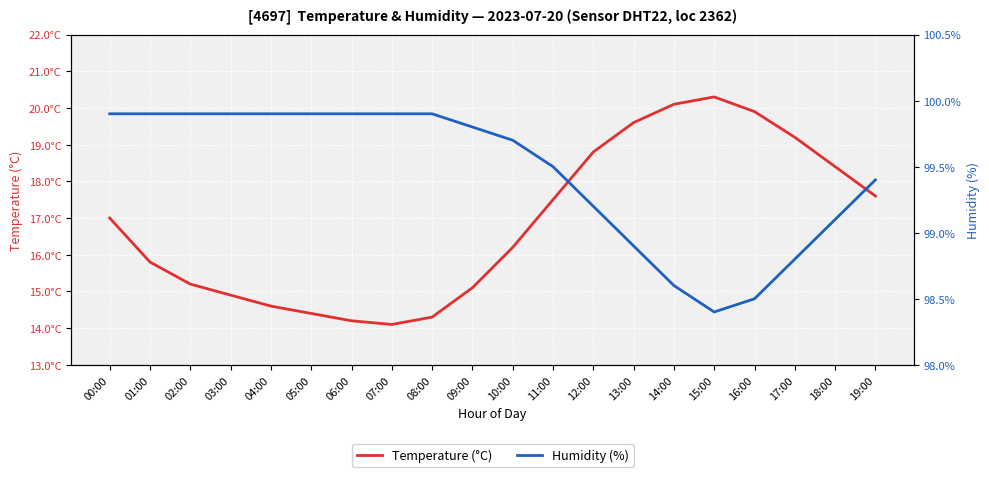

What is the label of the 3rd point from the left?

02:00